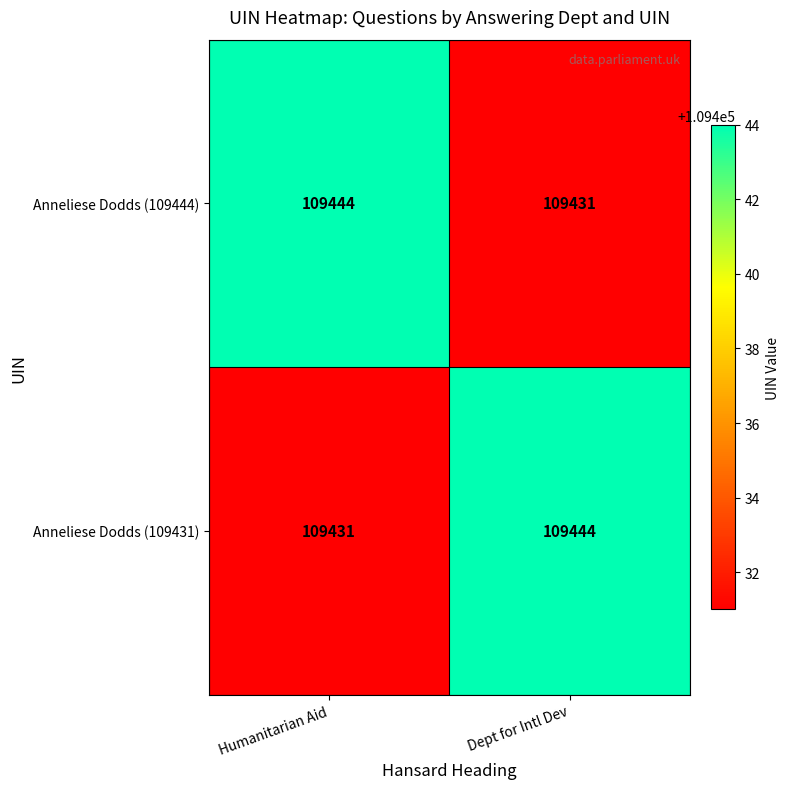

Count the number of categories in the chart.

2